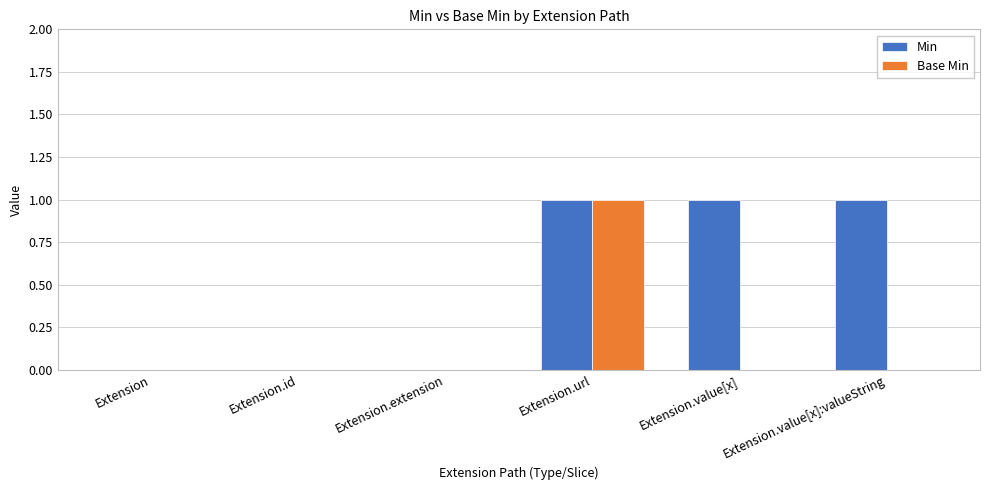

The value of Min at Extension is 1. True or false?

False